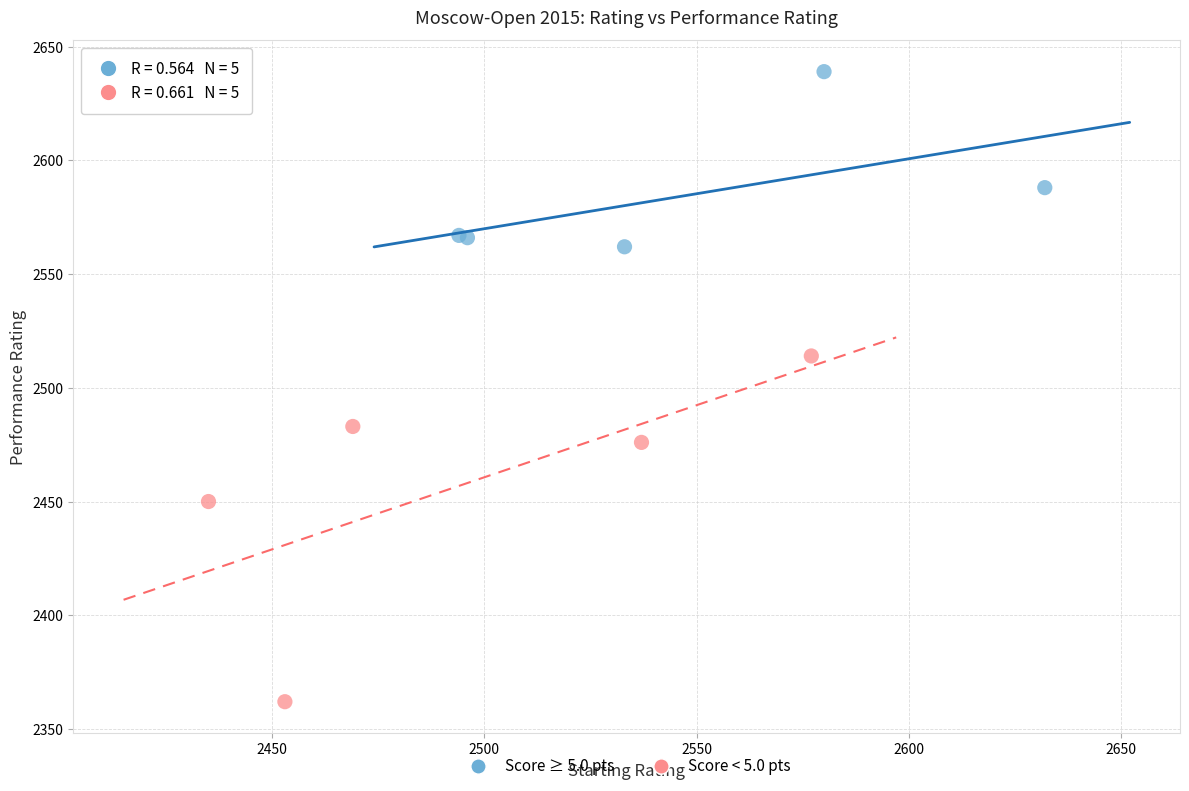

What are all the series names shown in the legend?

Score ≥ 5.0 pts, Score < 5.0 pts